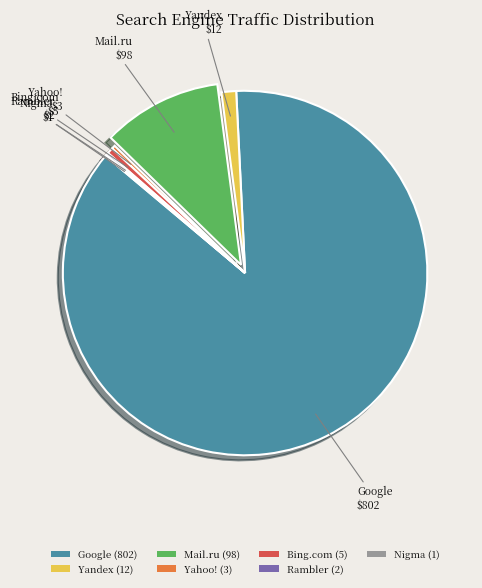

Which category accounts for the majority?

Google